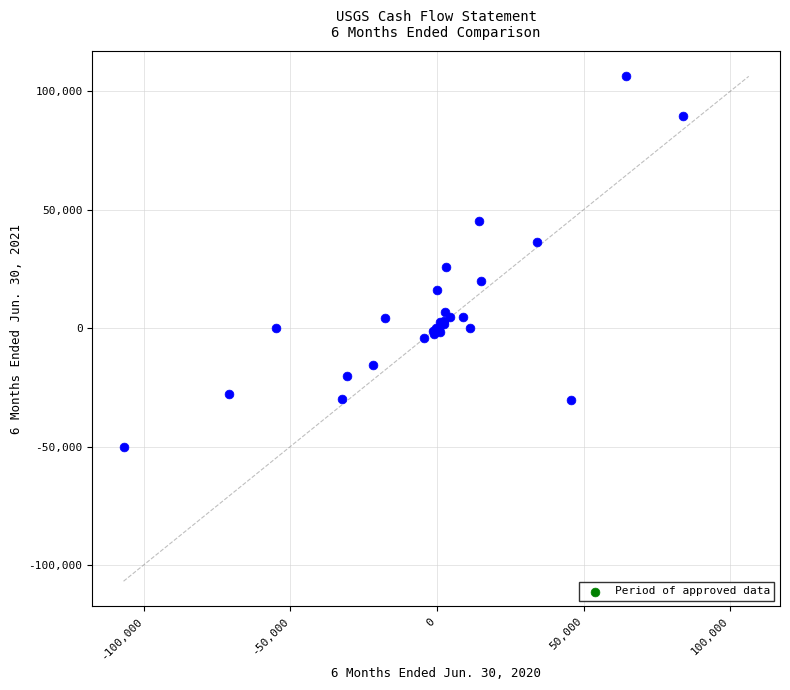

What Y value in the scatter plot is closest to 28166?

25792